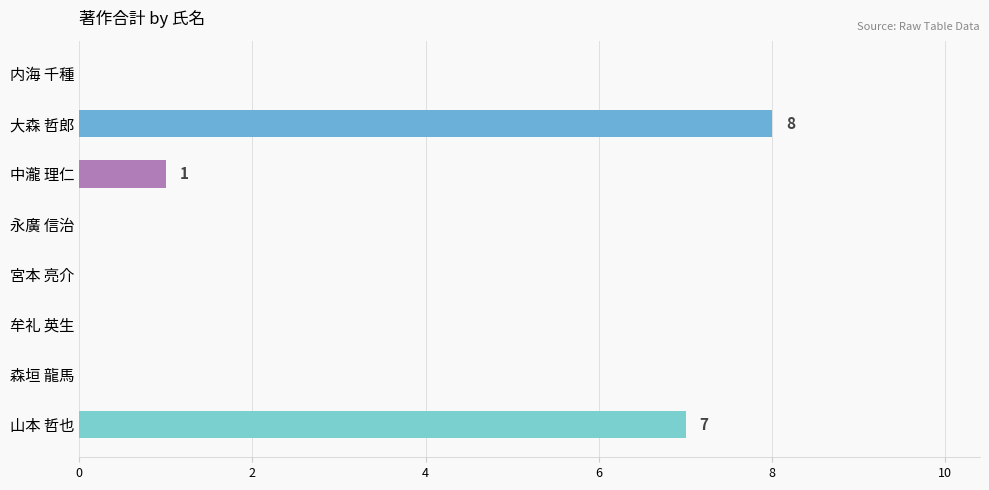

What is the sum of all values?

16